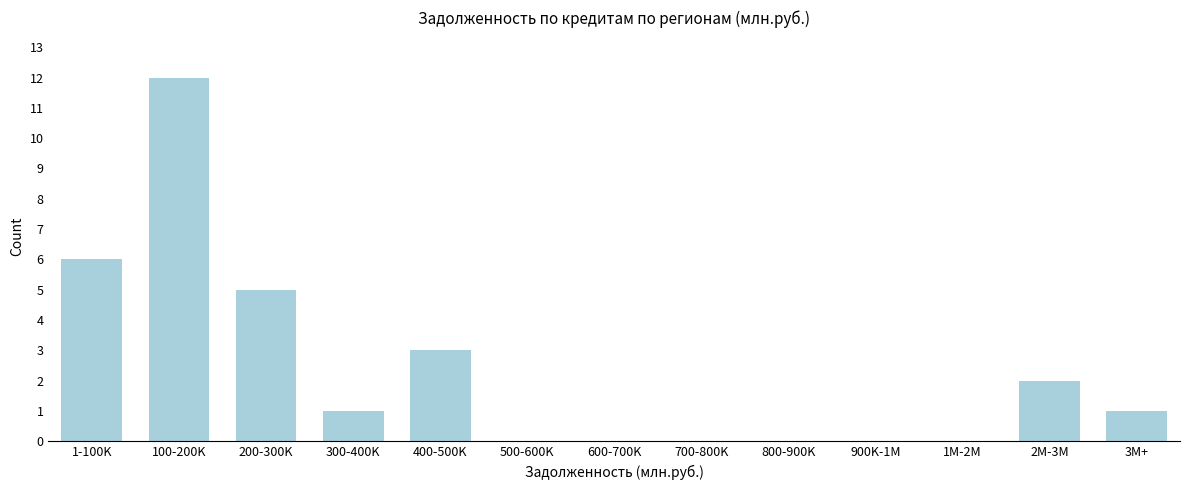

Reading left to right, list all the values displayed in this chart.

1-100K=6	100-200K=12	200-300K=5	300-400K=1	400-500K=3	500-600K=0	600-700K=0	700-800K=0	800-900K=0	900K-1M=0	1M-2M=0	2M-3M=2	3M+=1